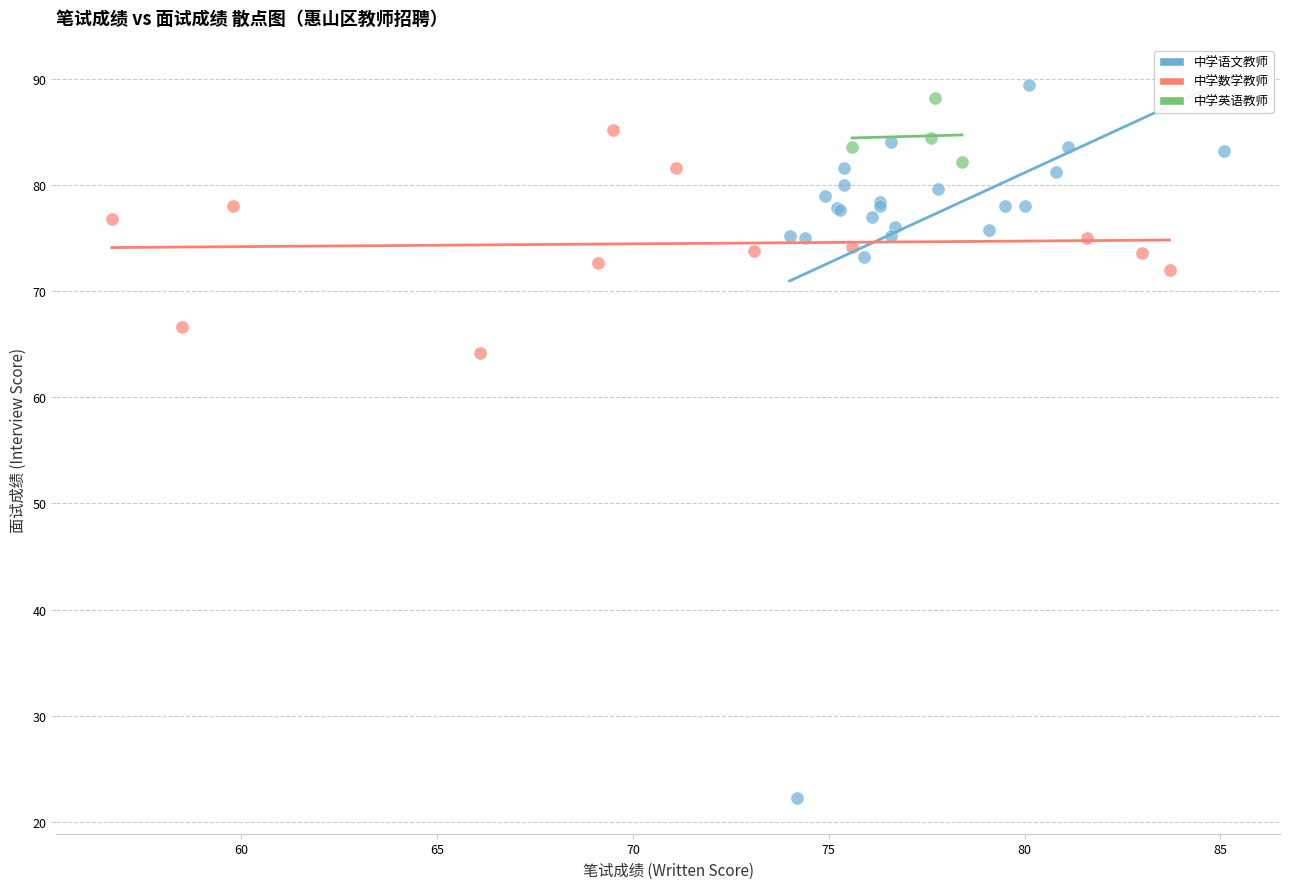

Which series has the largest Y range (max minus min)?

中学语文教师